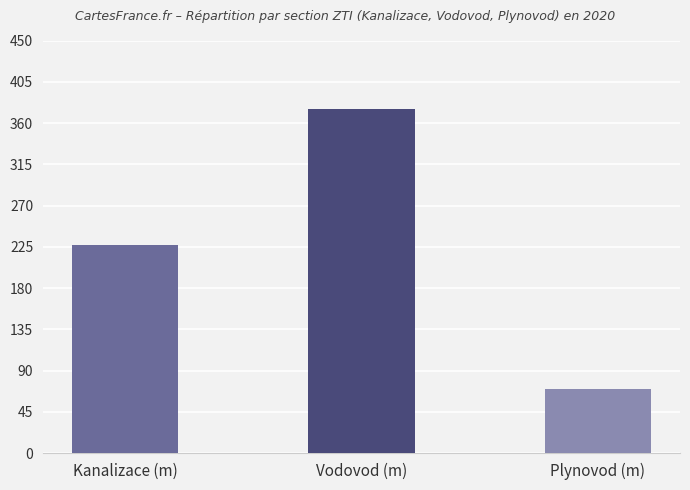

Count the values in the range 70 to 375.

3